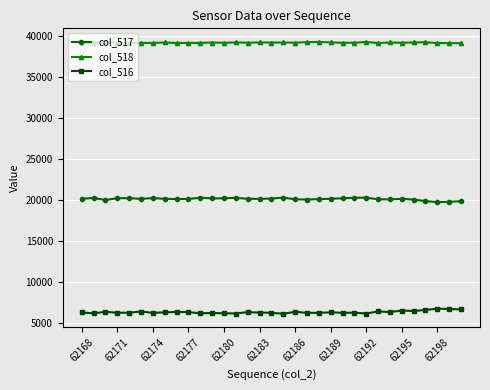

Which series has the largest total across all categories?

col_518